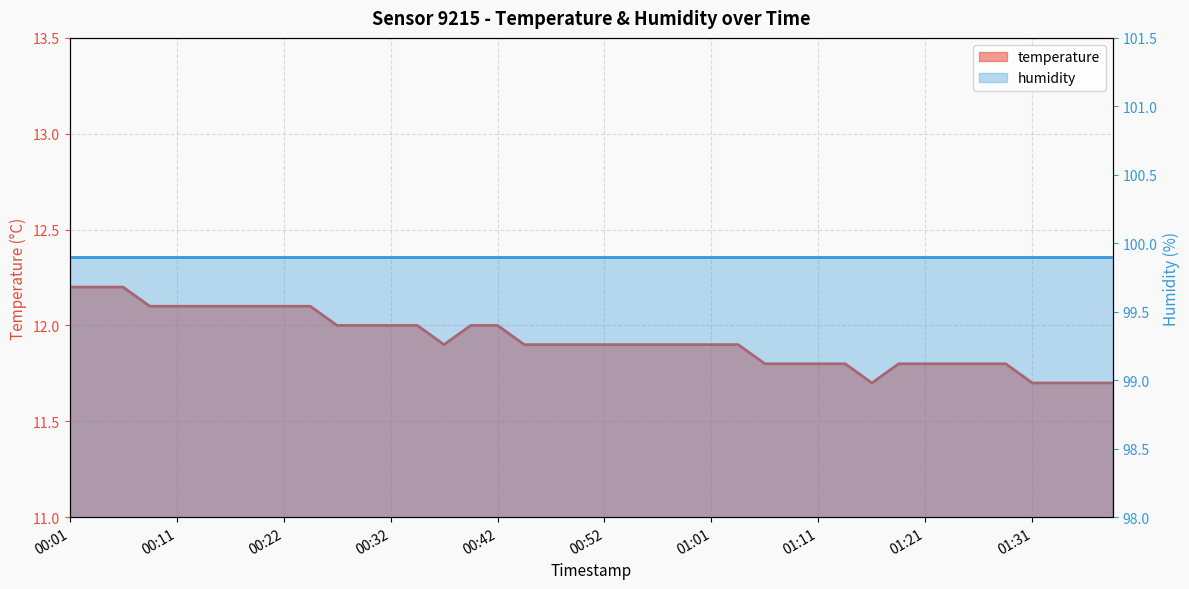

What is the difference between the maximum and minimum values?

0.5